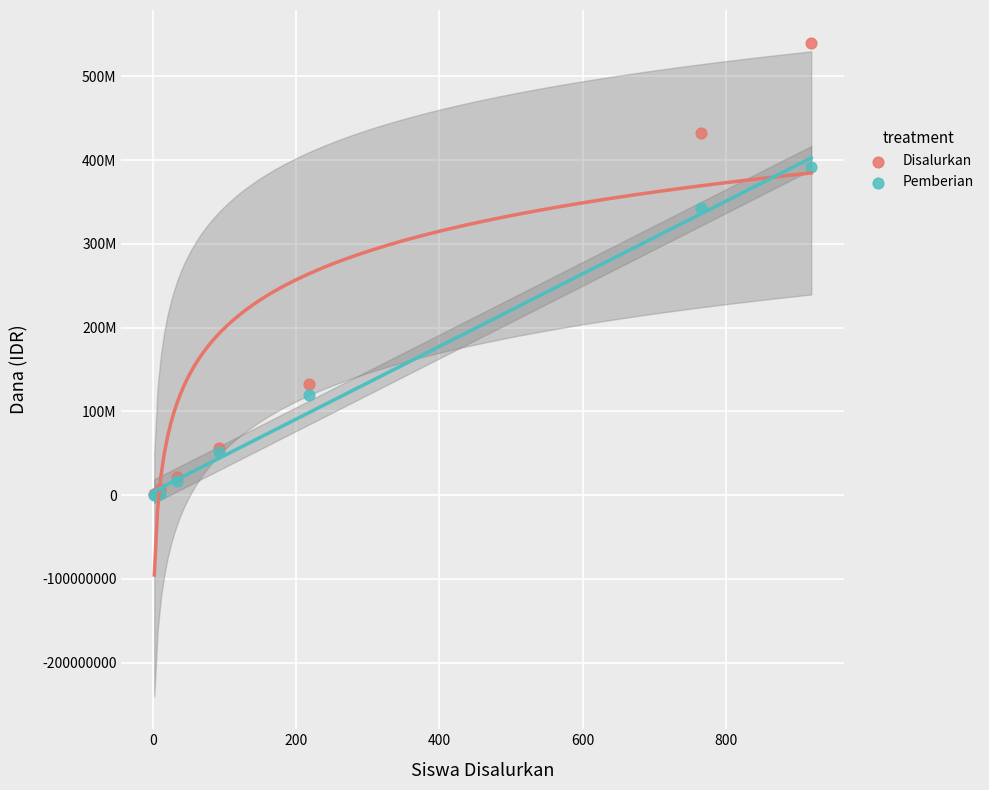

Which series has the widest spread of Y values?

Disalurkan